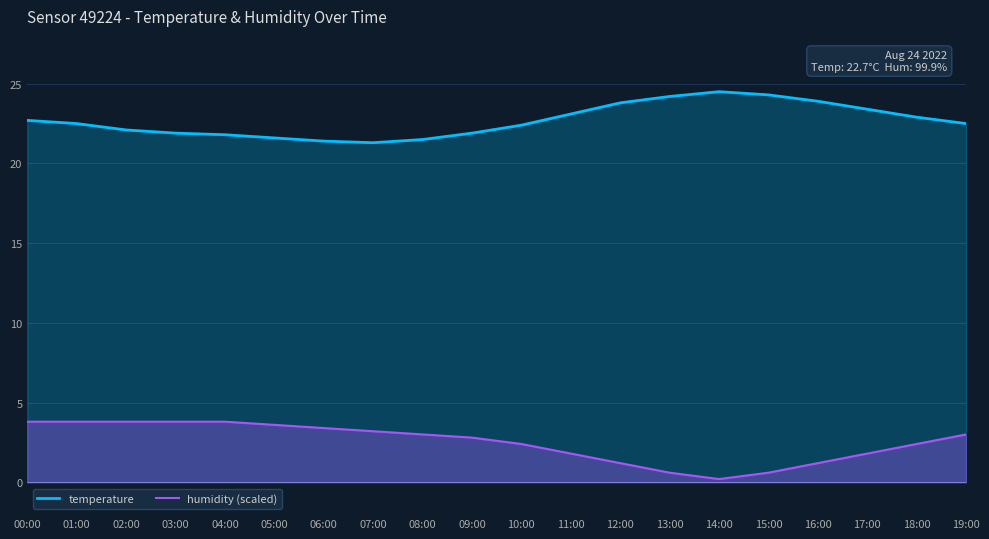

What position from the left is 10:00?

11